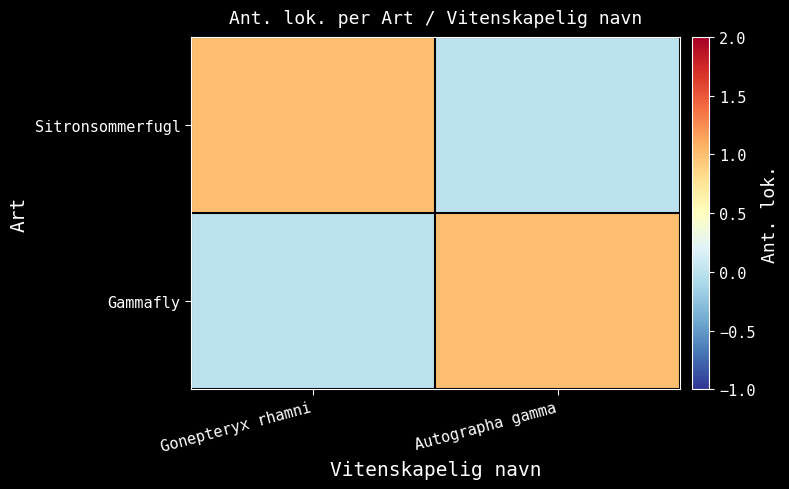

List the series in order of their peak value, lowest first.

Sitronsommerfugl, Gammafly